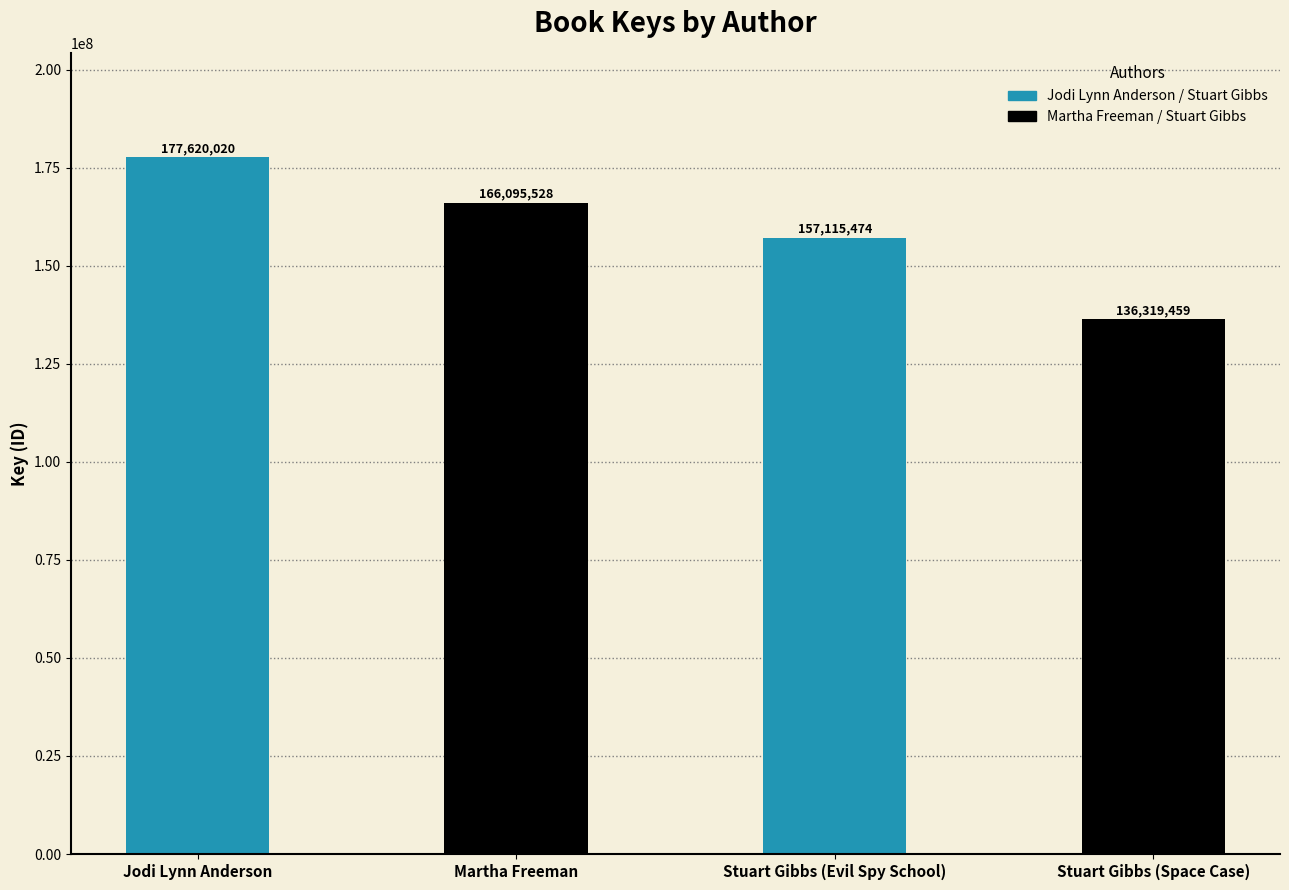

Approximately how many times larger is the value at Jodi Lynn Anderson compared to Martha Freeman?

1.1